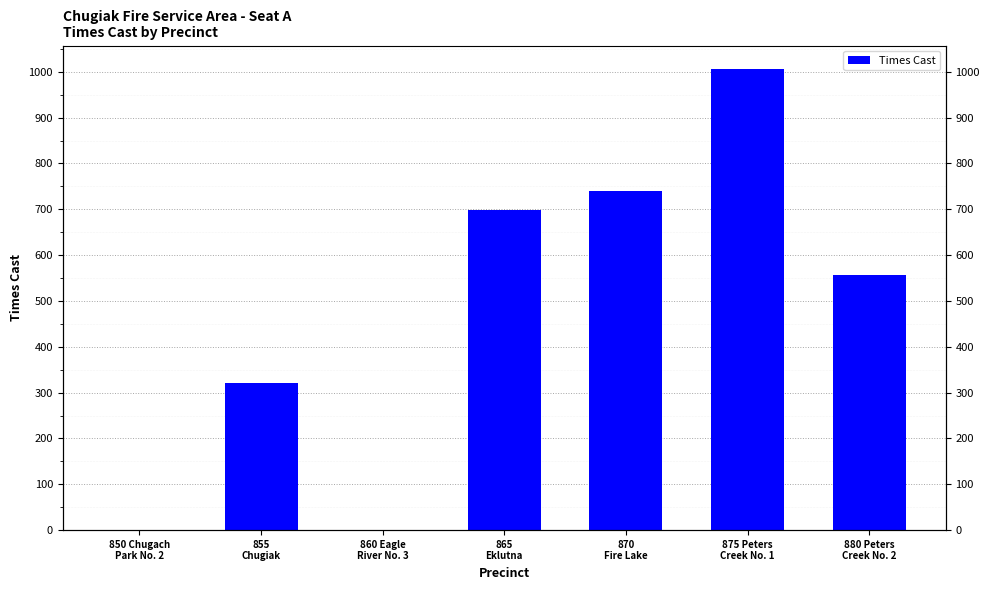

How many values exceed 557?

3